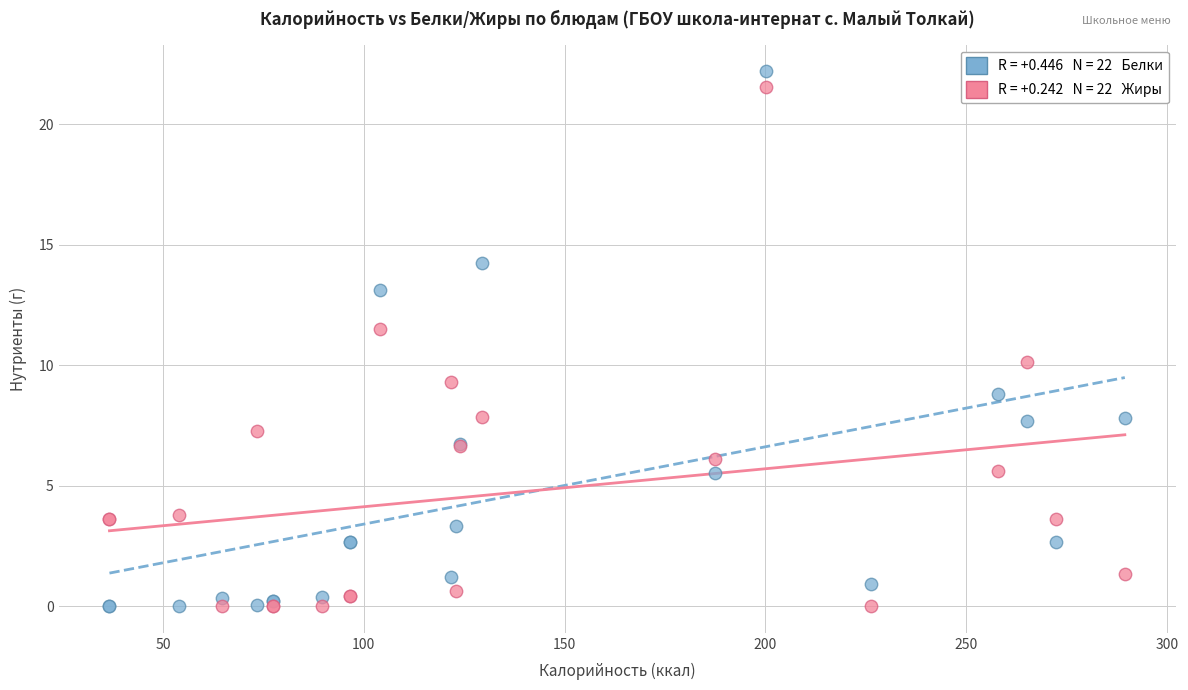

Across all series, what Y value is closest to 11?

11.5